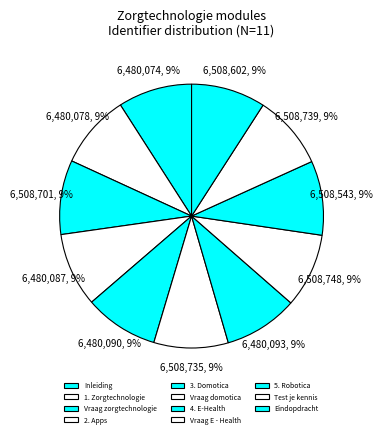

To the nearest percent, what portion does Vraag domotica represent?

9%